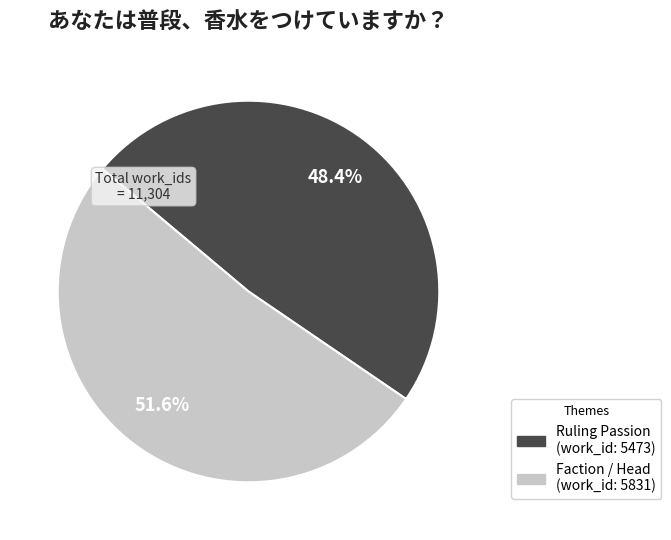

Which slice is the smallest?

Ruling Passion